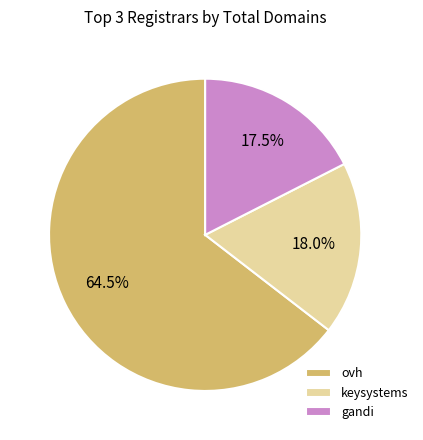

To the nearest percent, what is the average slice percentage?

33%